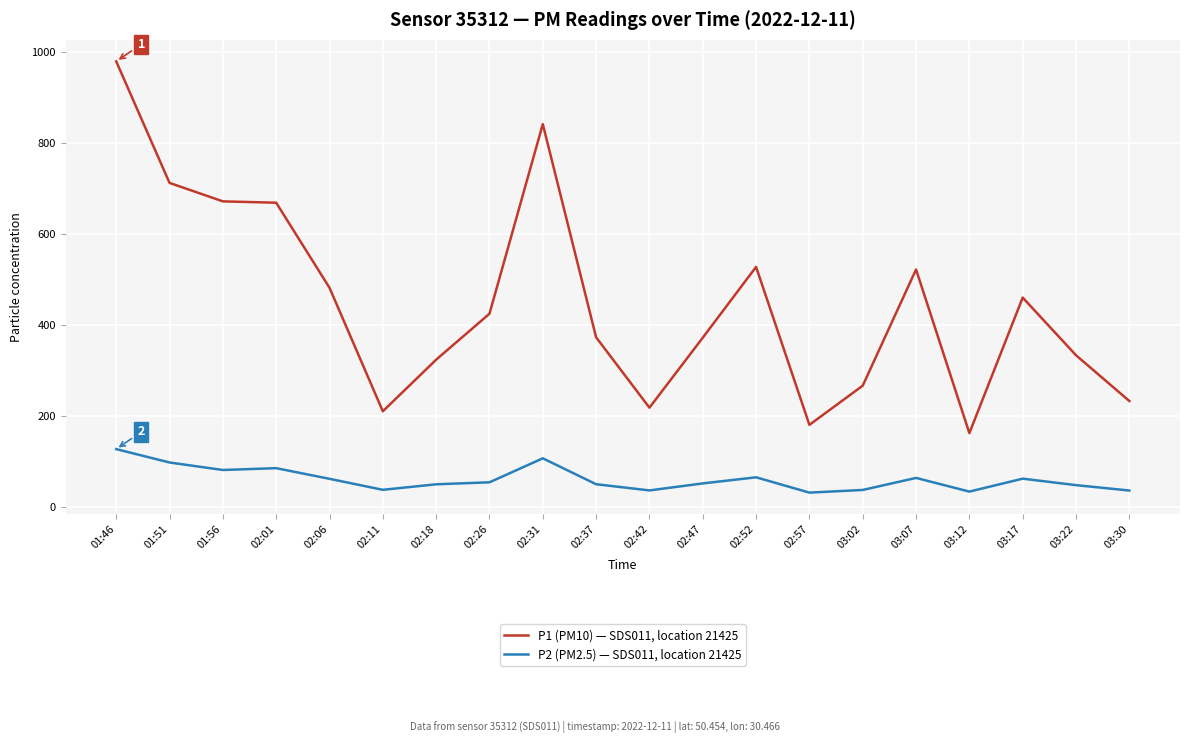

List the series in order of their overall mean, lowest first.

P2 (PM2.5) — SDS011, location 21425, P1 (PM10) — SDS011, location 21425